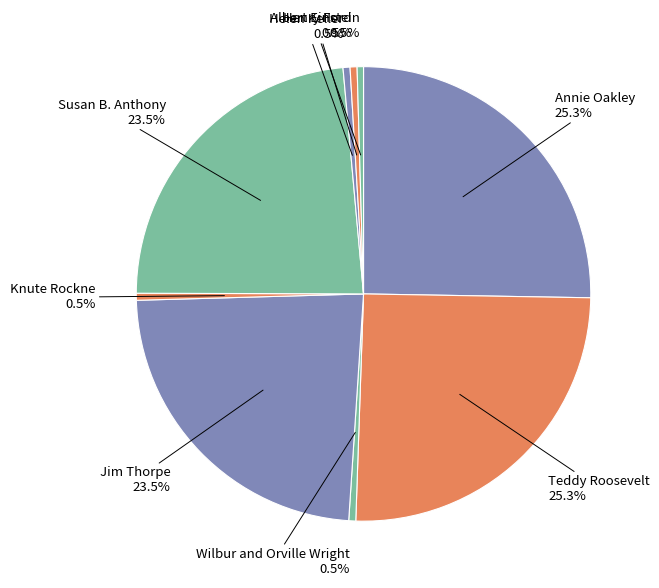

How many segments does this pie chart have?

9